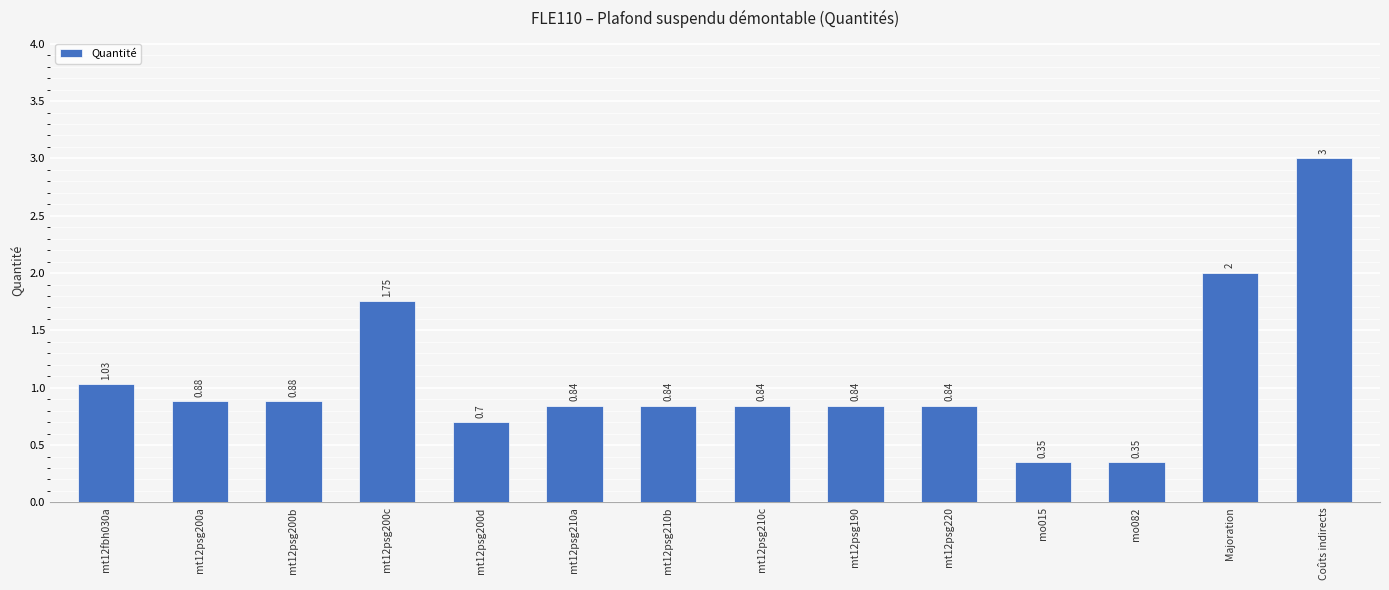

What is the sum of all values?

15.1